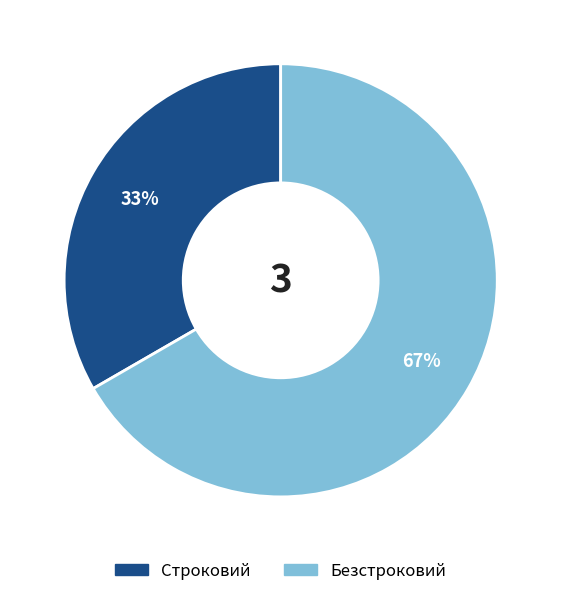

What is the smallest slice in the pie chart?

Строковий